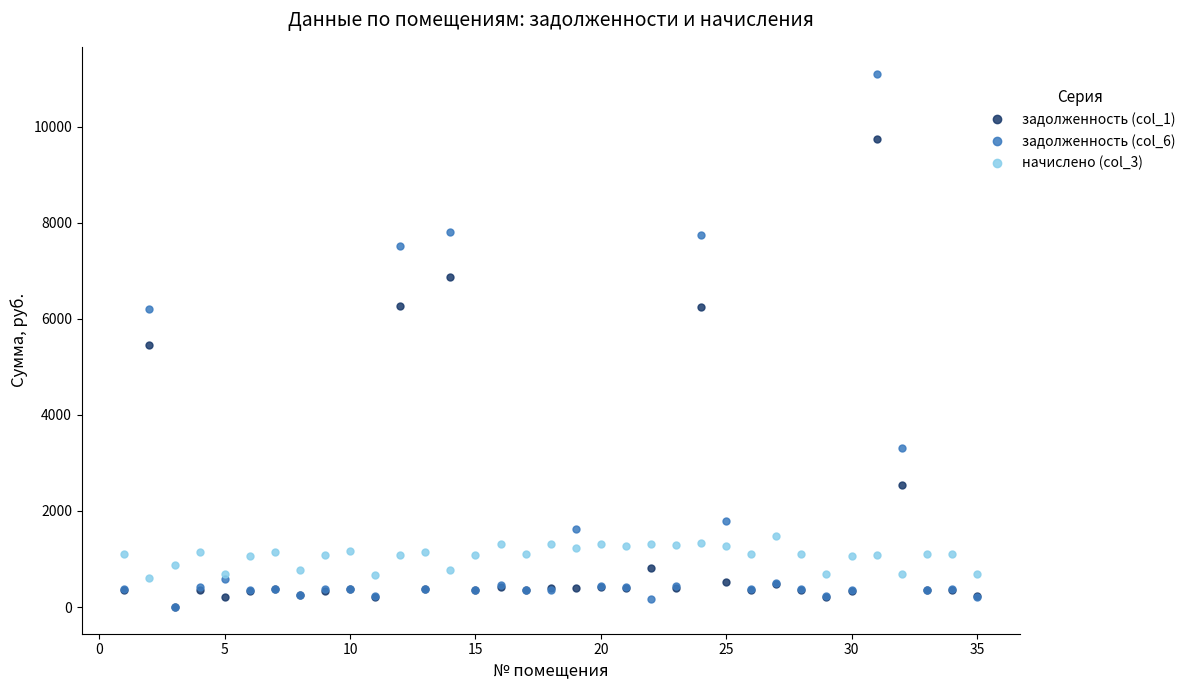

How many data points does each series have?

35